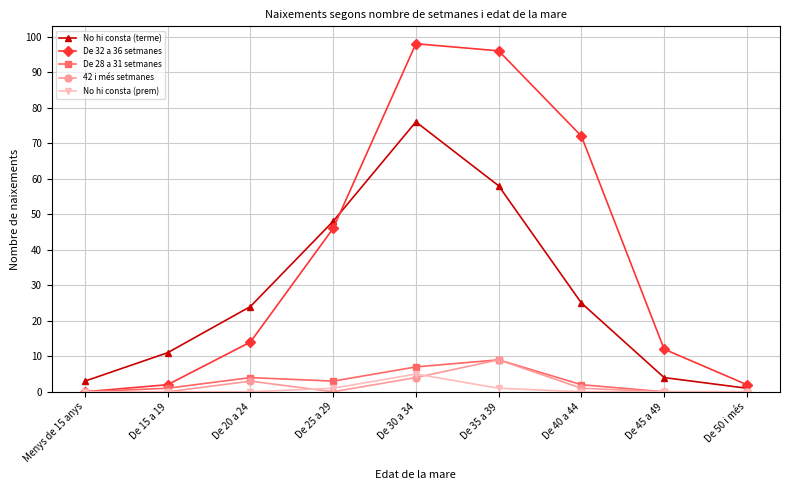

True or false: No hi consta (terme) and De 28 a 31 setmanes cross at least once.

False